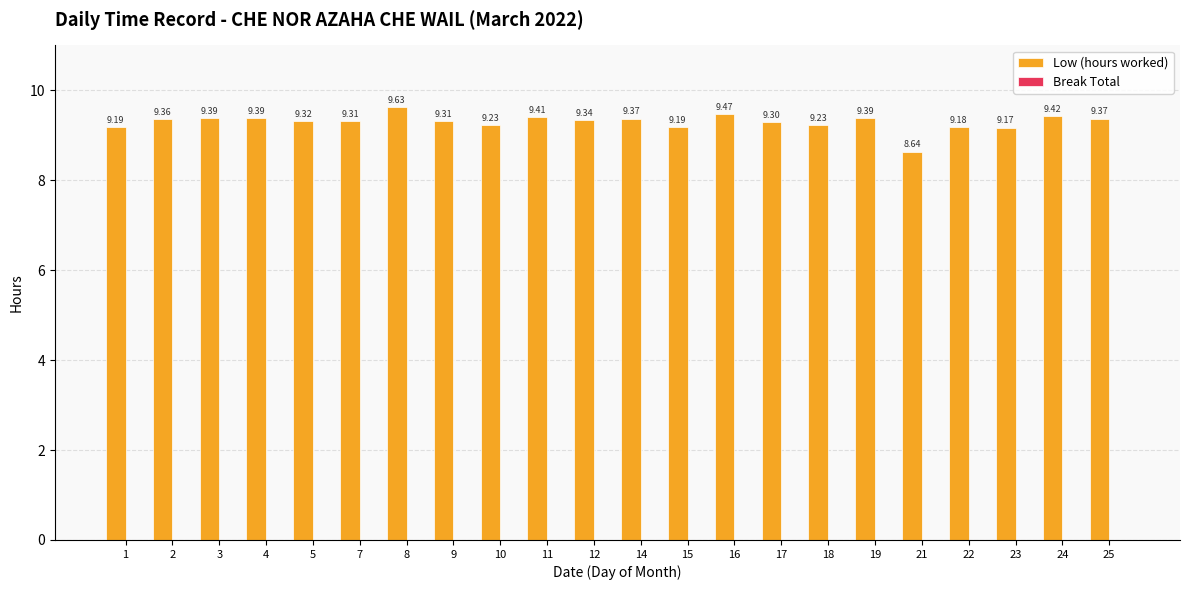

What is the difference between the second highest and second lowest values?

0.3